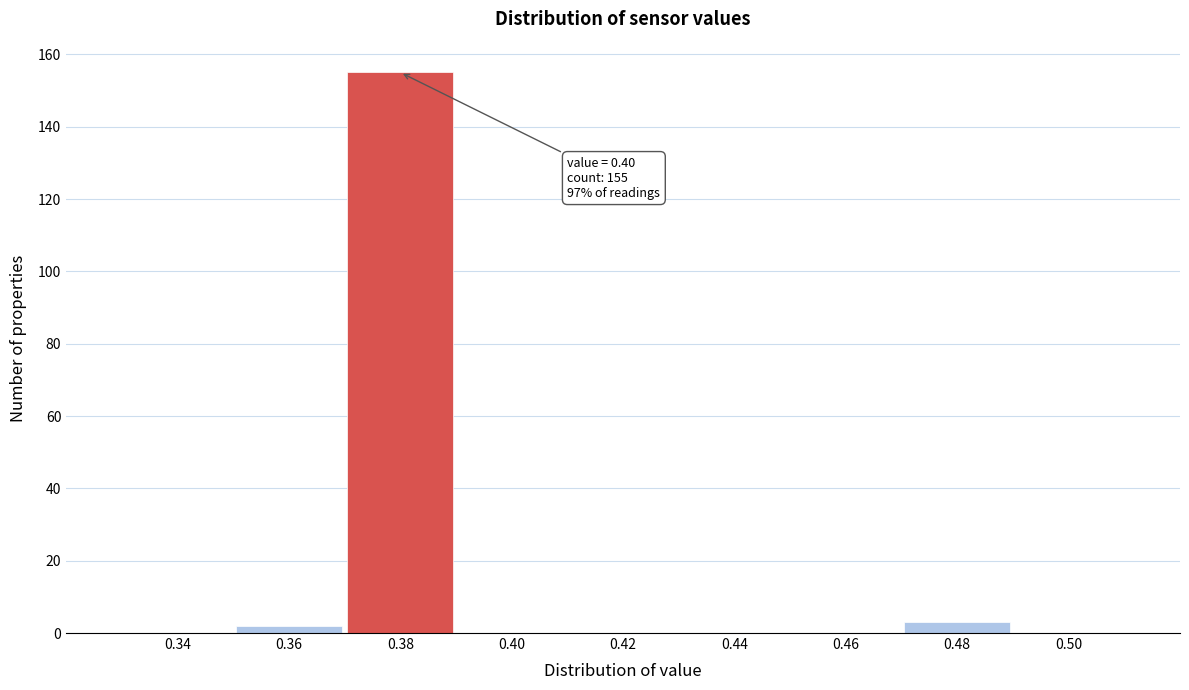

Reading left to right, what are all the values shown in this chart?

0.34=0	0.36=2	0.38=155	0.40=0	0.42=0	0.44=0	0.46=0	0.48=3	0.50=0